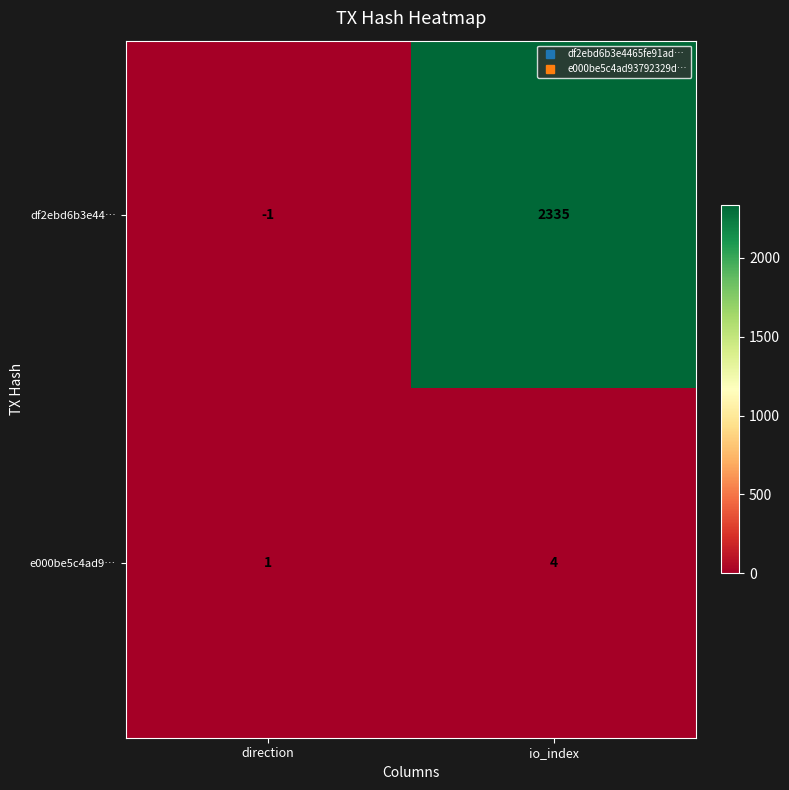

Reading left to right, list all the values displayed in this chart.

df2ebd6b3e44…: direction=-1	io_index=2335
e000be5c4ad9…: direction=1	io_index=4